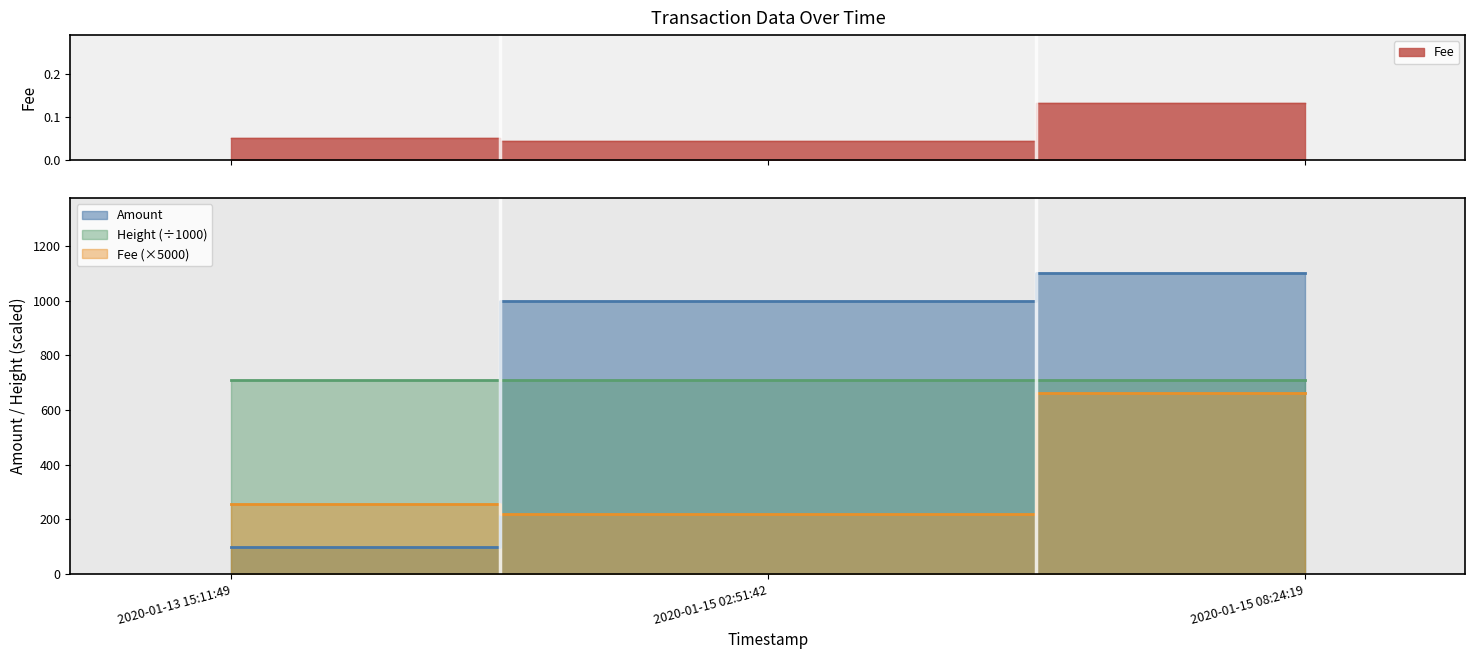

At which label does Fee reach its peak?

2020-01-15 08:24:19